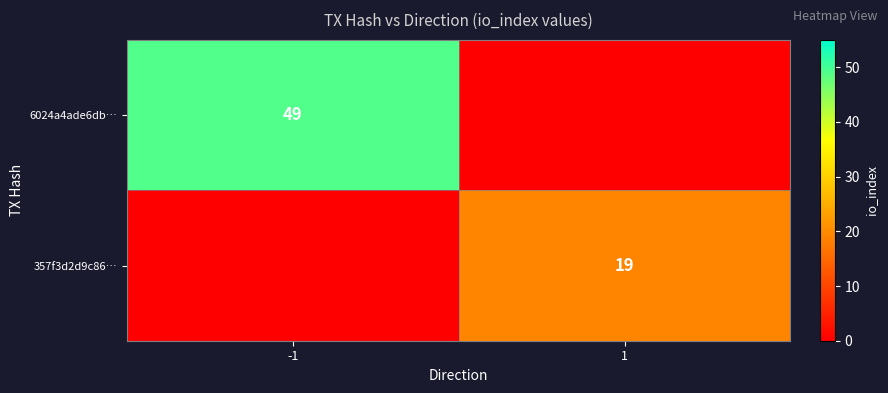

The value of 357f3d2d9c86… at 1 is 19. True or false?

True